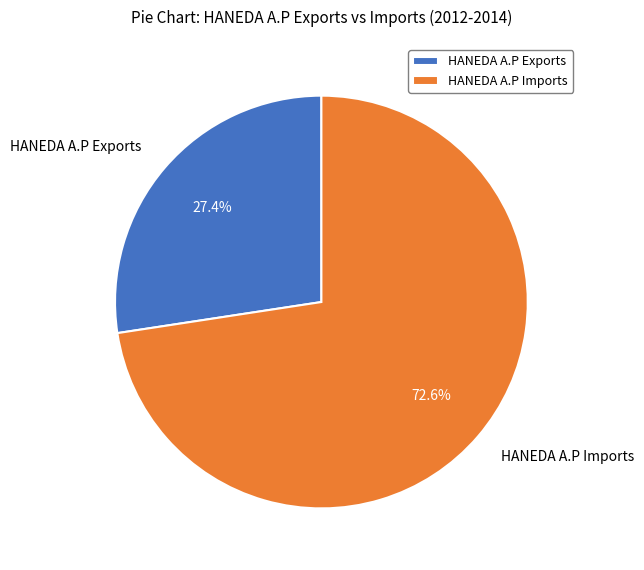

How many slices are in this pie chart?

2